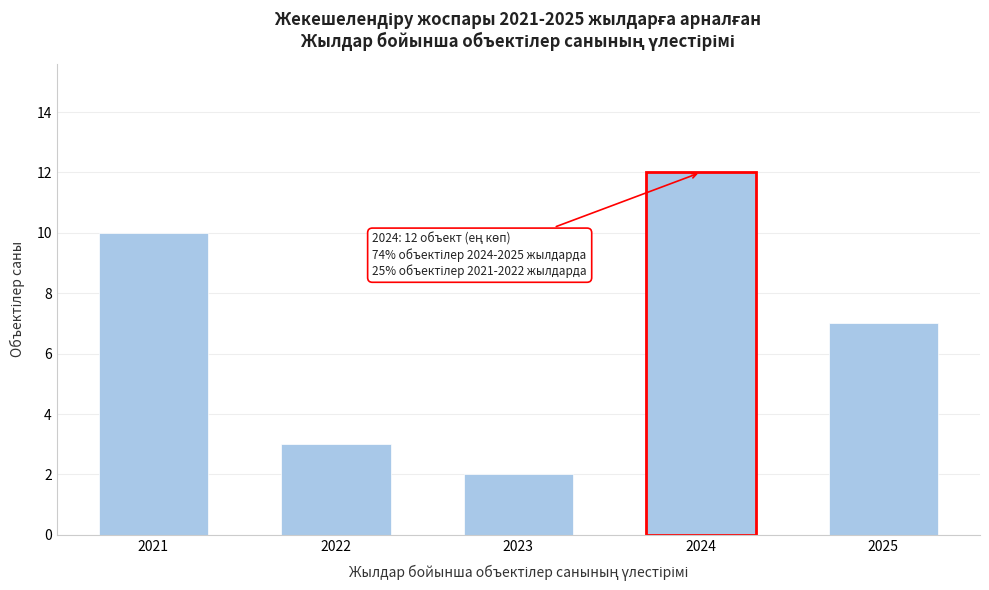

Reading left to right, list all the values displayed in this chart.

2021=10	2022=3	2023=2	2024=12	2025=7